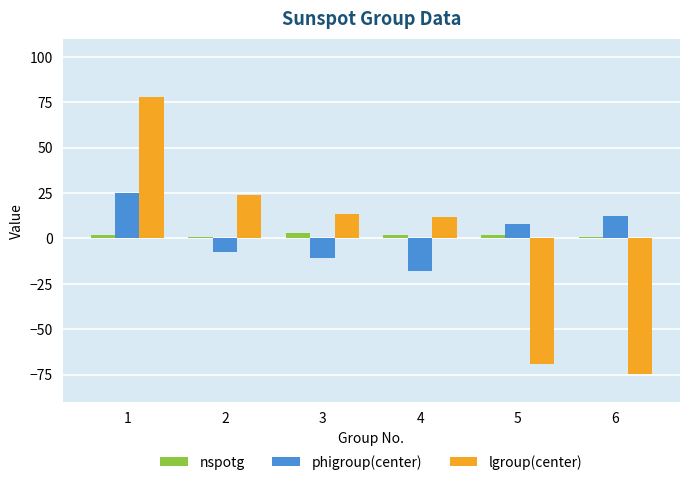

Between 3 and 6, which series saw the biggest shift?

lgroup(center)